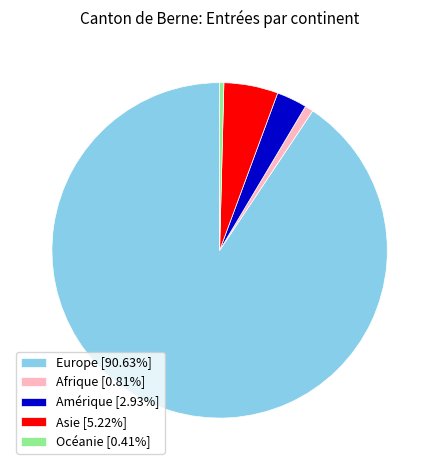

Combined, do Océanie and Europe account for over 50%?

Yes